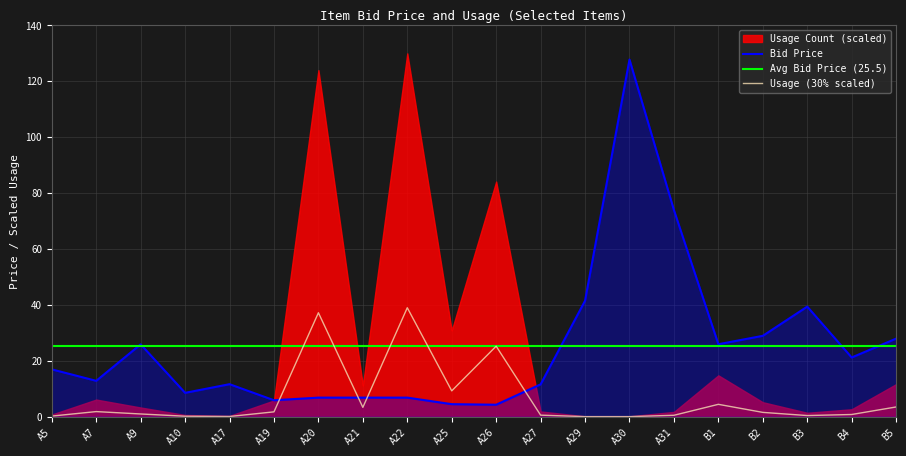

What is the maximum value for Bid Price?

127.8